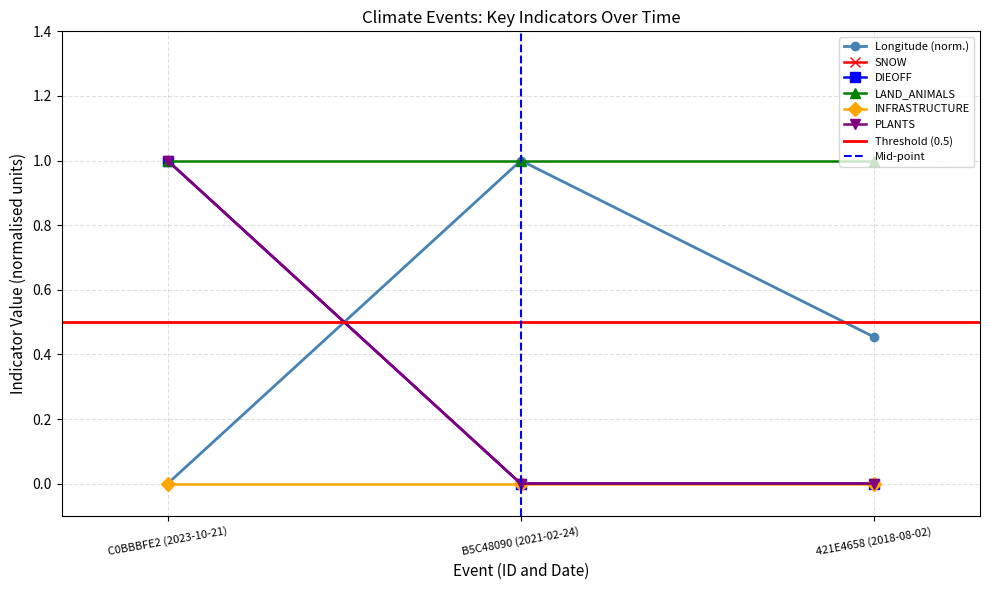

At which category is the sum across all series the highest?

C0BBBFE2 (2023-10-21)